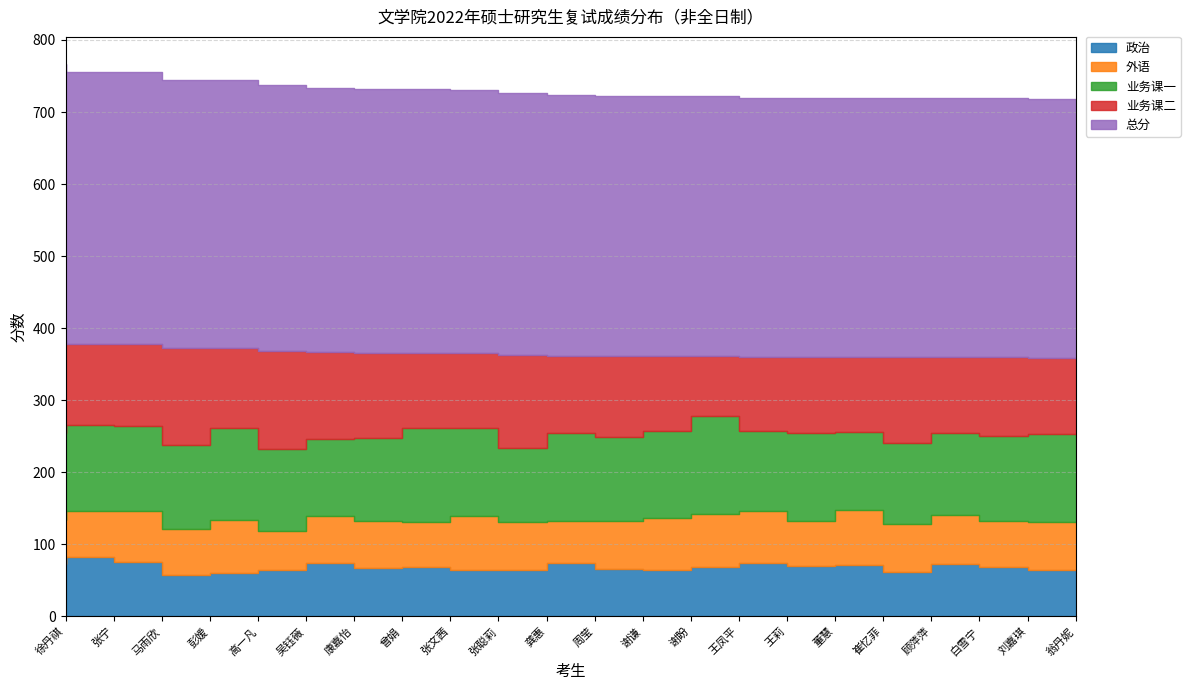

Between 吴钰薇 and 曾娟, which is larger?

曾娟